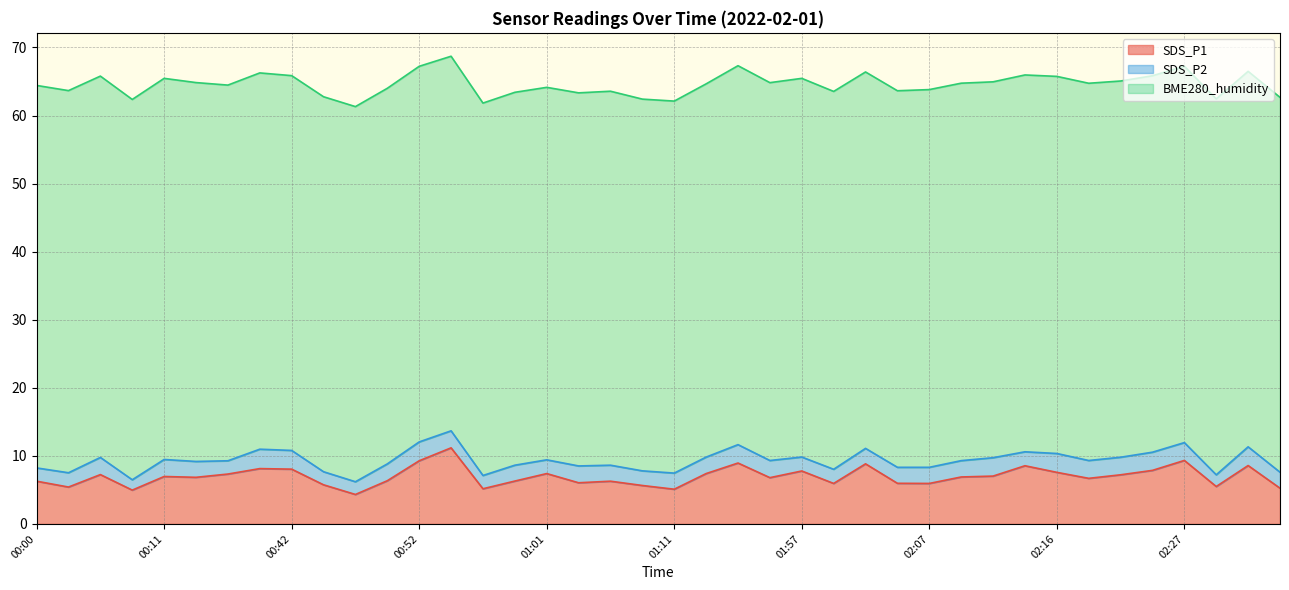

Is the value of SDS_P1 at 00:08 greater than the value of SDS_P2 at 00:13?

Yes